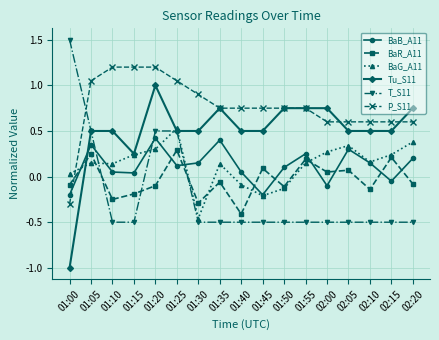

True or false: BaR_A11 has a value of 0.0 at 01:45.

False